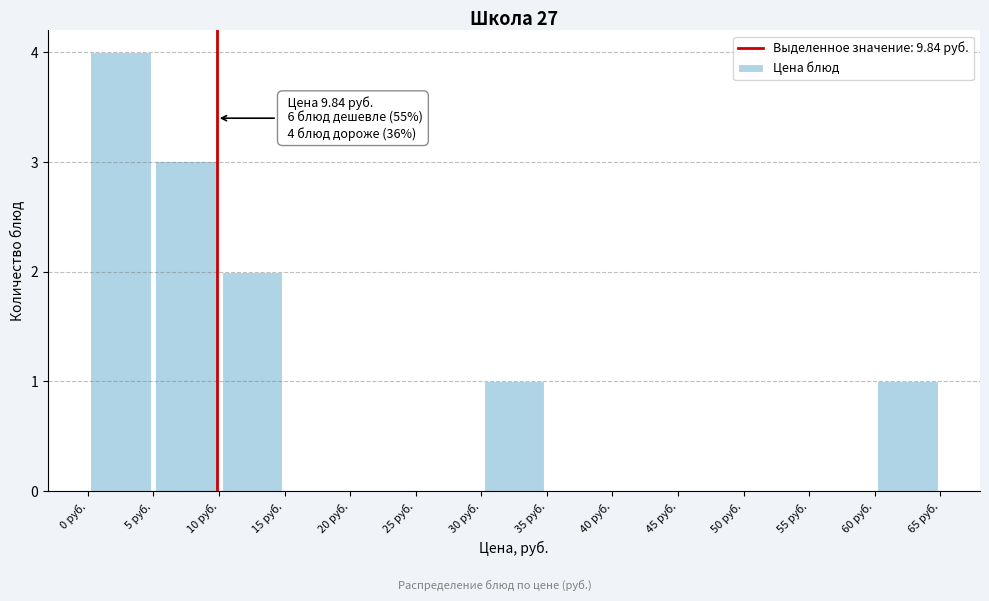

Which range on the x-axis has the tallest bar?

0 to 5